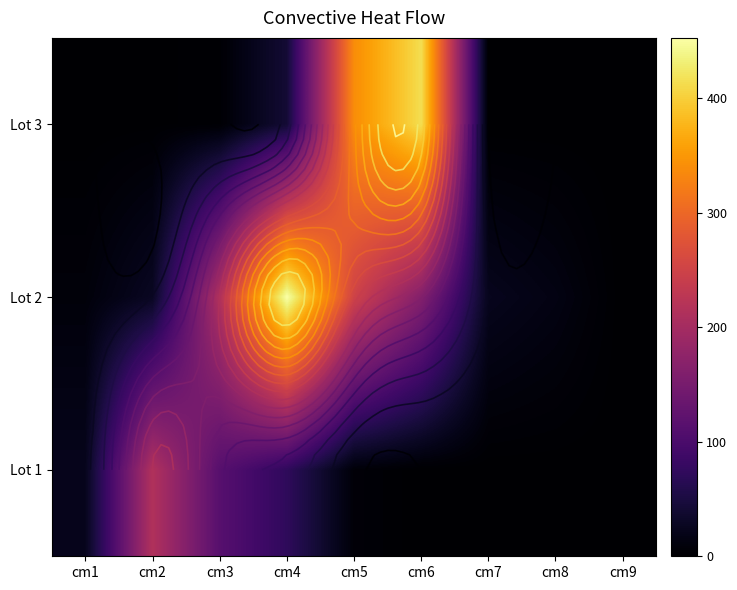

The value of Lot 3 at cm6 is 638.3. True or false?

False